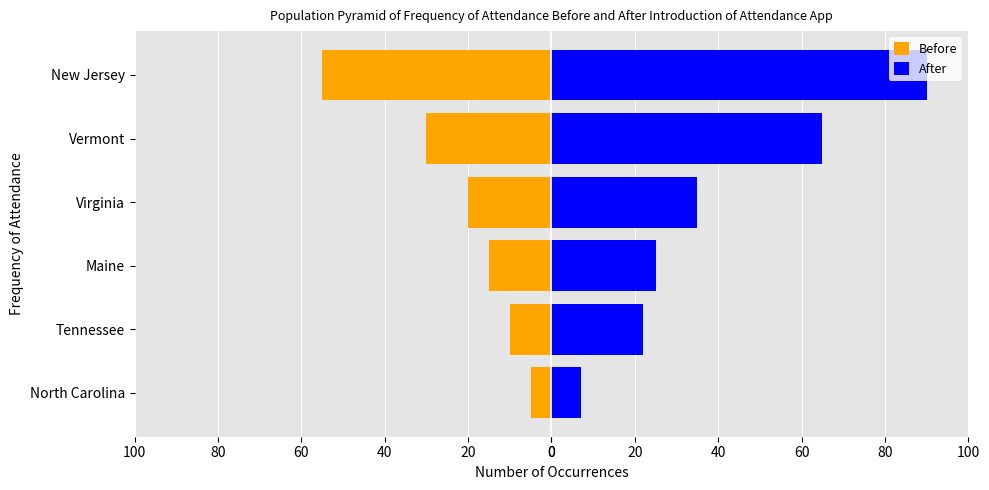

Between Maine and Virginia, which series saw the biggest shift?

After